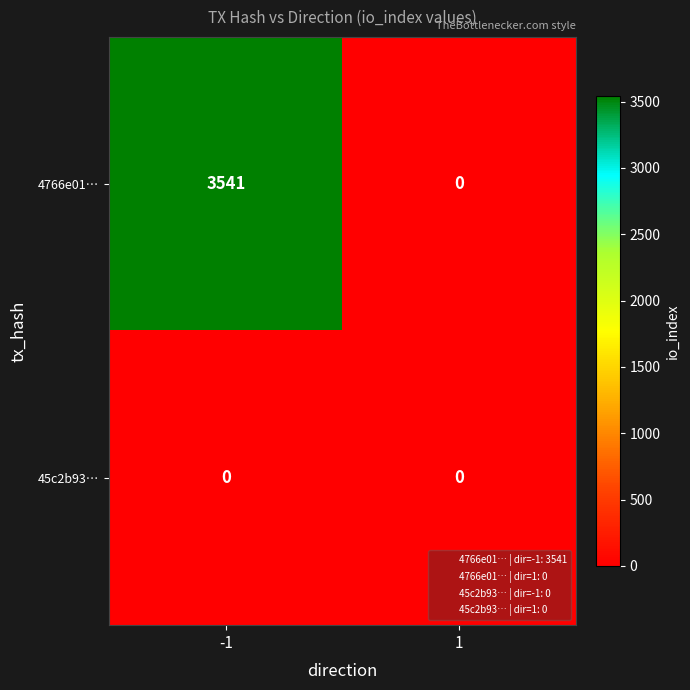

At how many categories does at least one series exceed 1731?

1